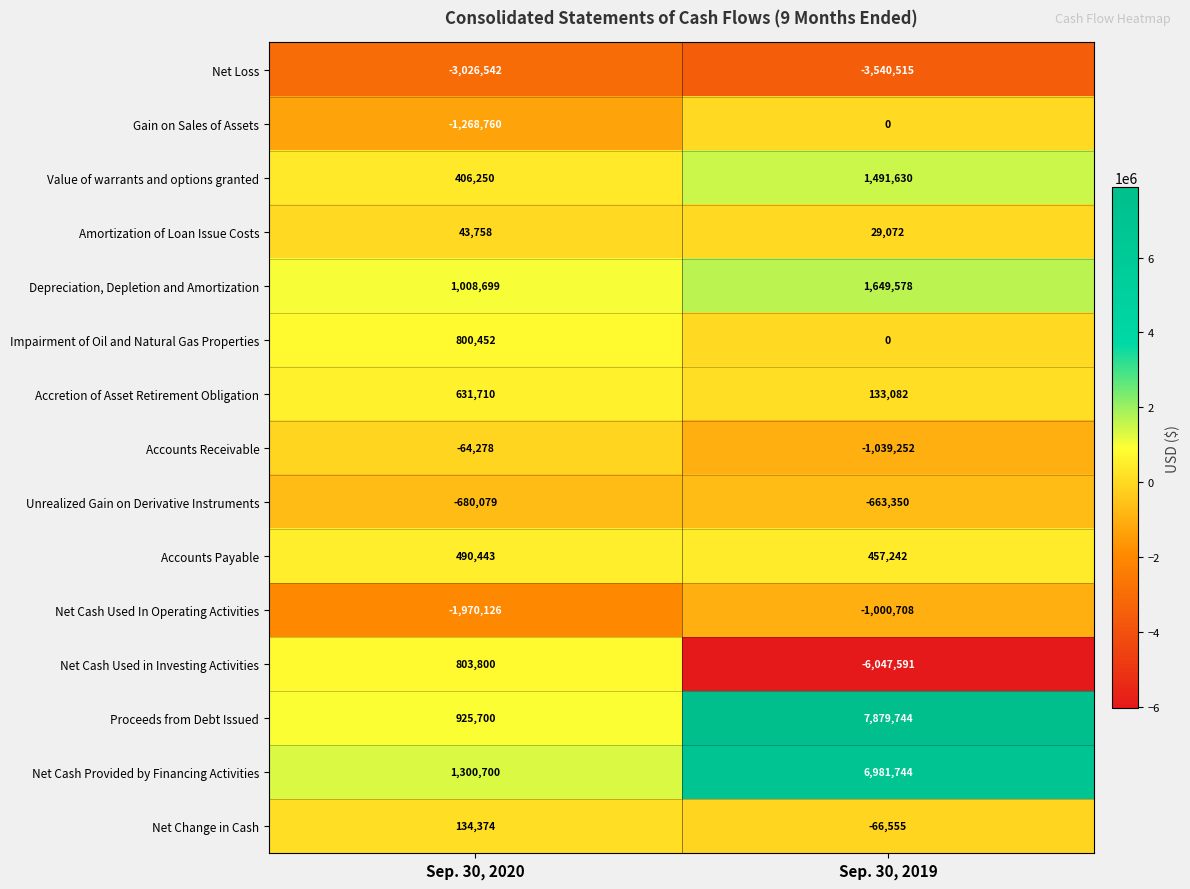

Which series has the largest total across all categories?

Proceeds from Debt Issued